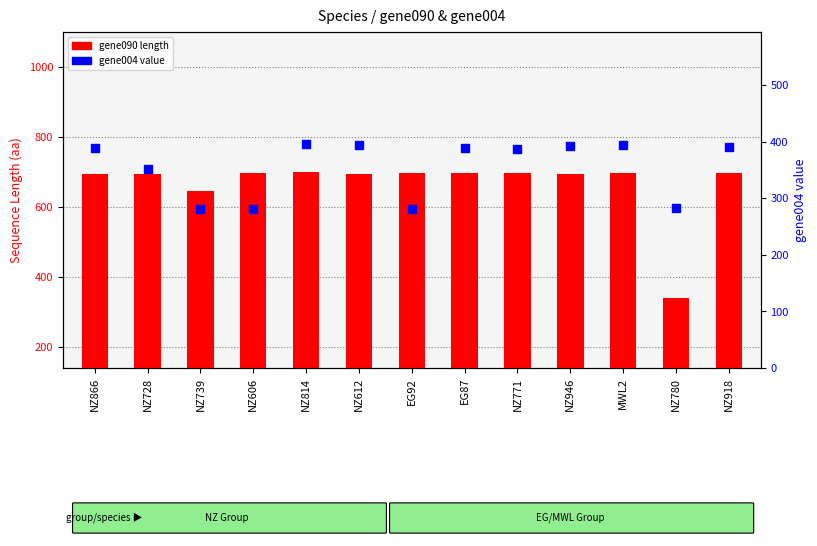

Which series reaches the minimum Y coordinate?

gene004 (secondary)